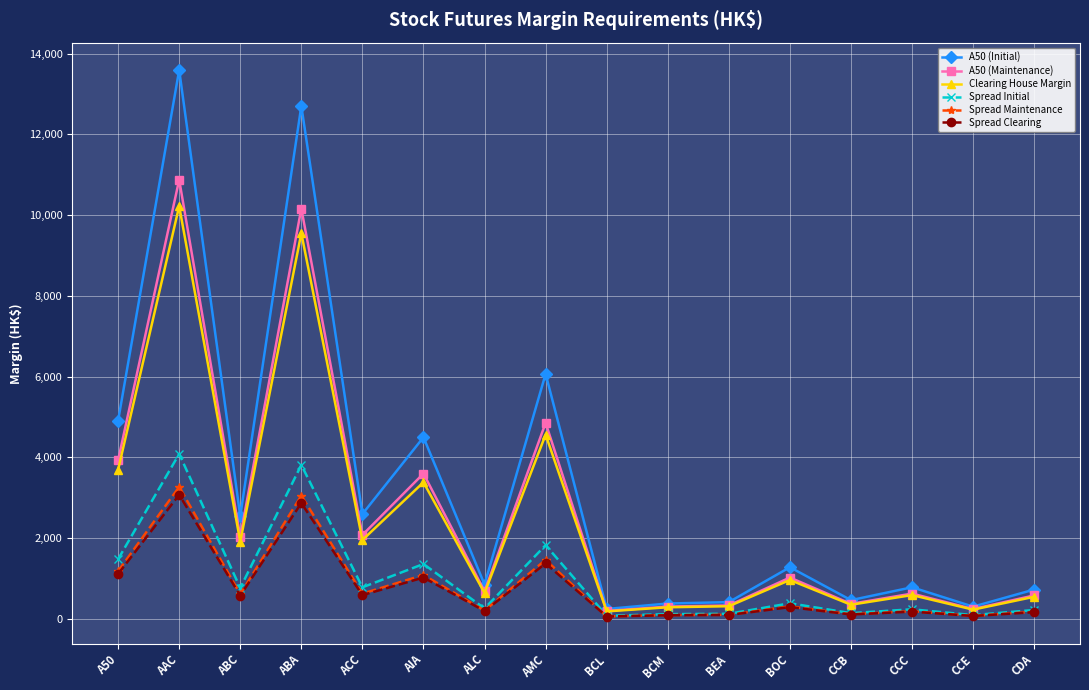

True or false: Spread Initial and A50 (Maintenance) intersect in this chart.

False